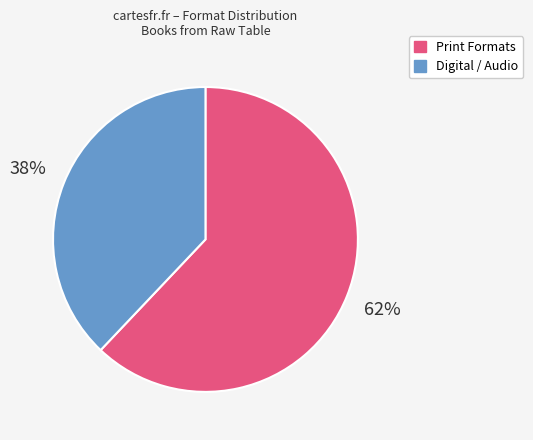

To the nearest percent, what is the average slice percentage?

50%